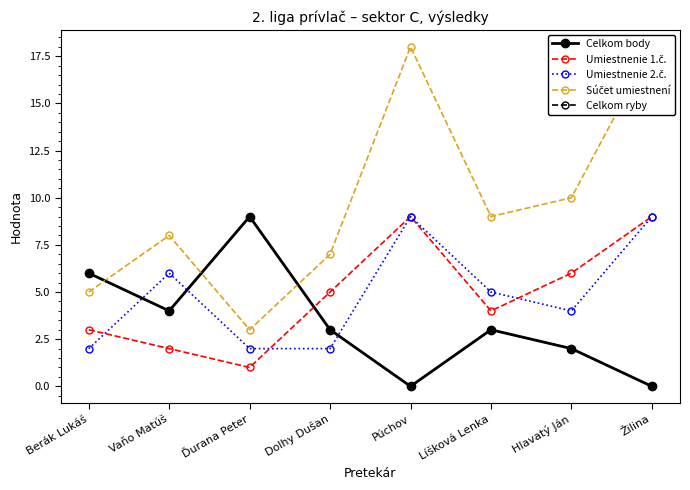

Which has a higher value, Dolhy Dušan or Hlavatý Ján?

Dolhy Dušan